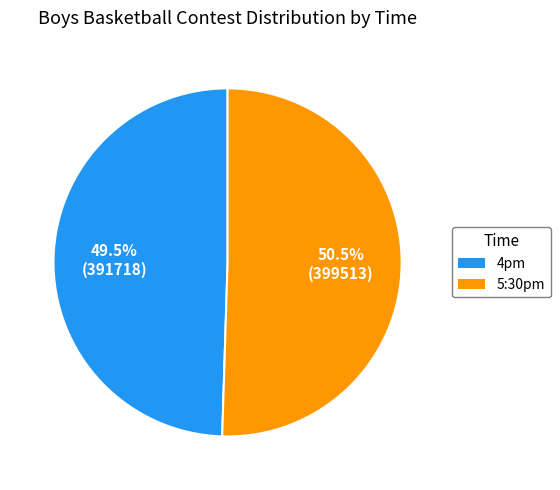

Rank the categories by value from lowest to highest.

4pm, 5:30pm